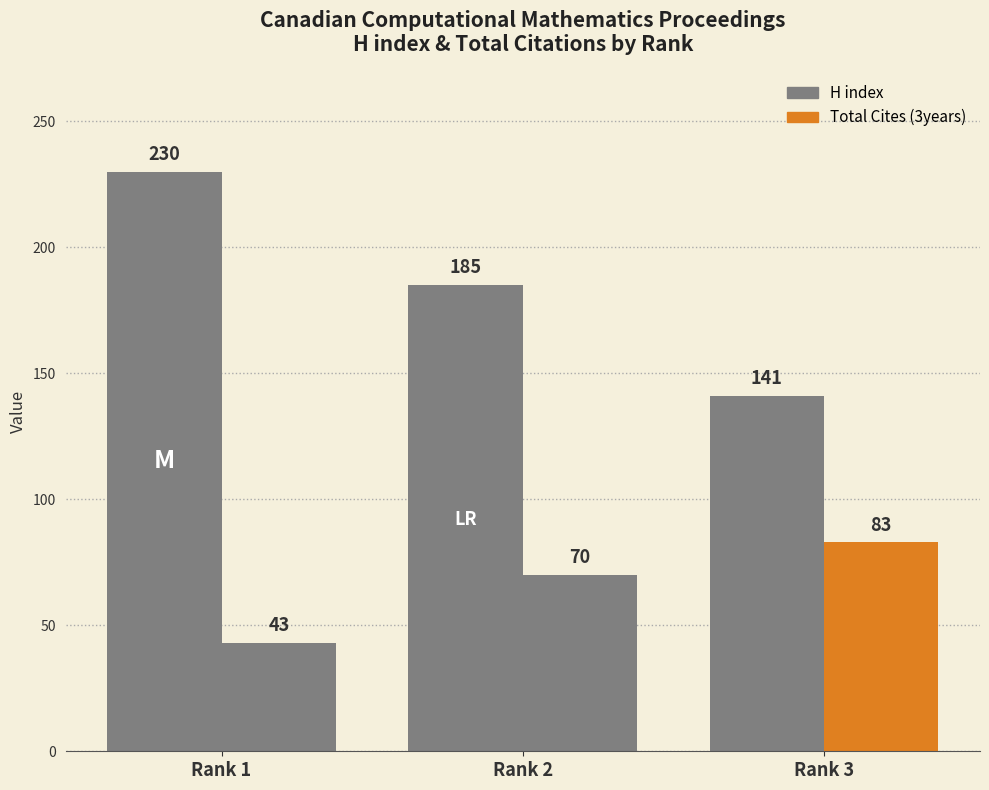

What is the value of the H index bar at the 2nd from the left?

185